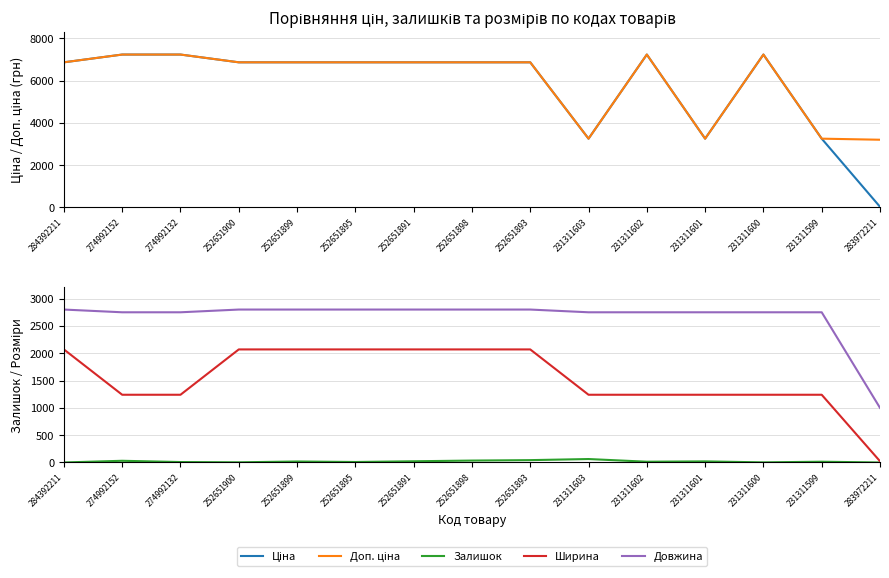

What is the greatest value displayed?

7235.9